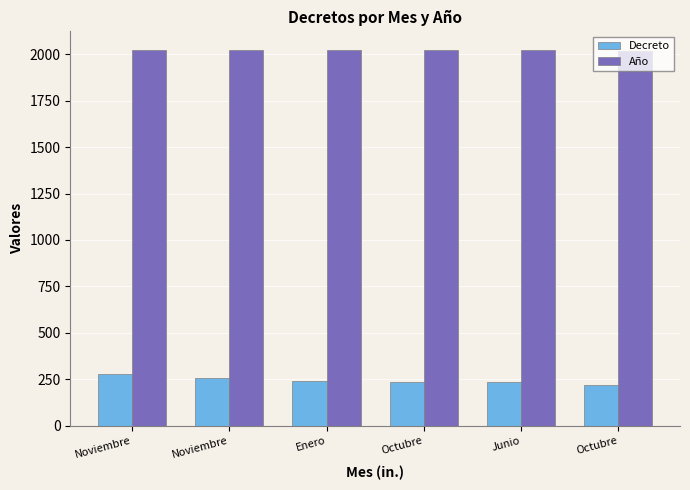

What are all the series names shown in the legend?

Decreto, Año